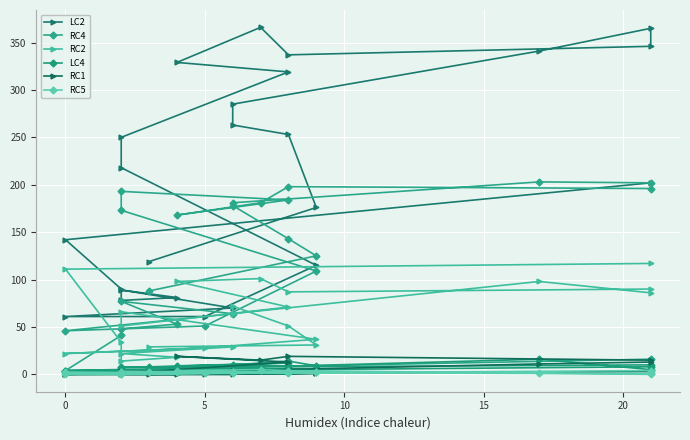

What are all the series names shown in the legend?

LC2, RC4, RC2, LC4, RC1, RC5